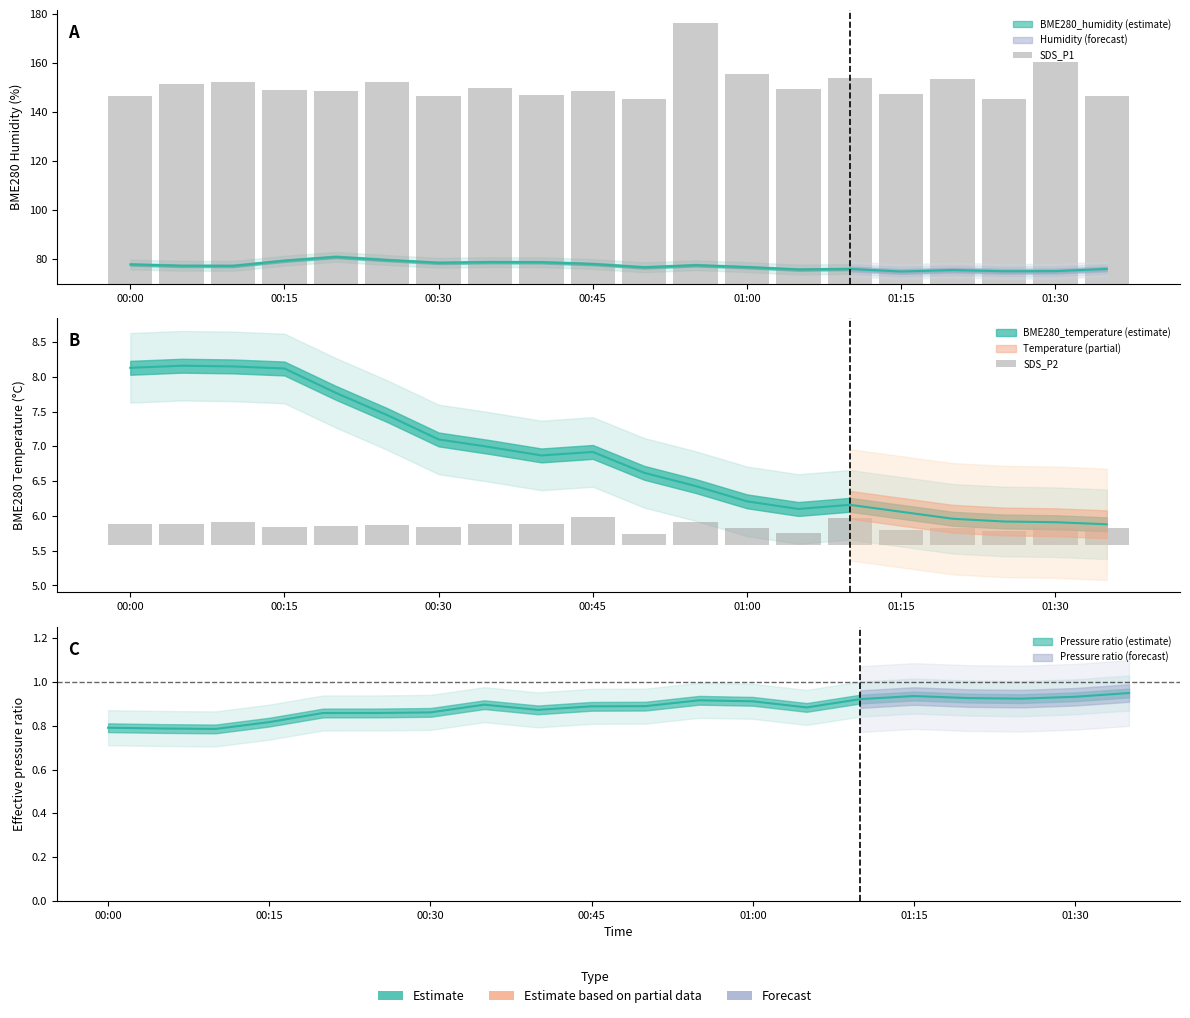

How many groups of bars are there?

20